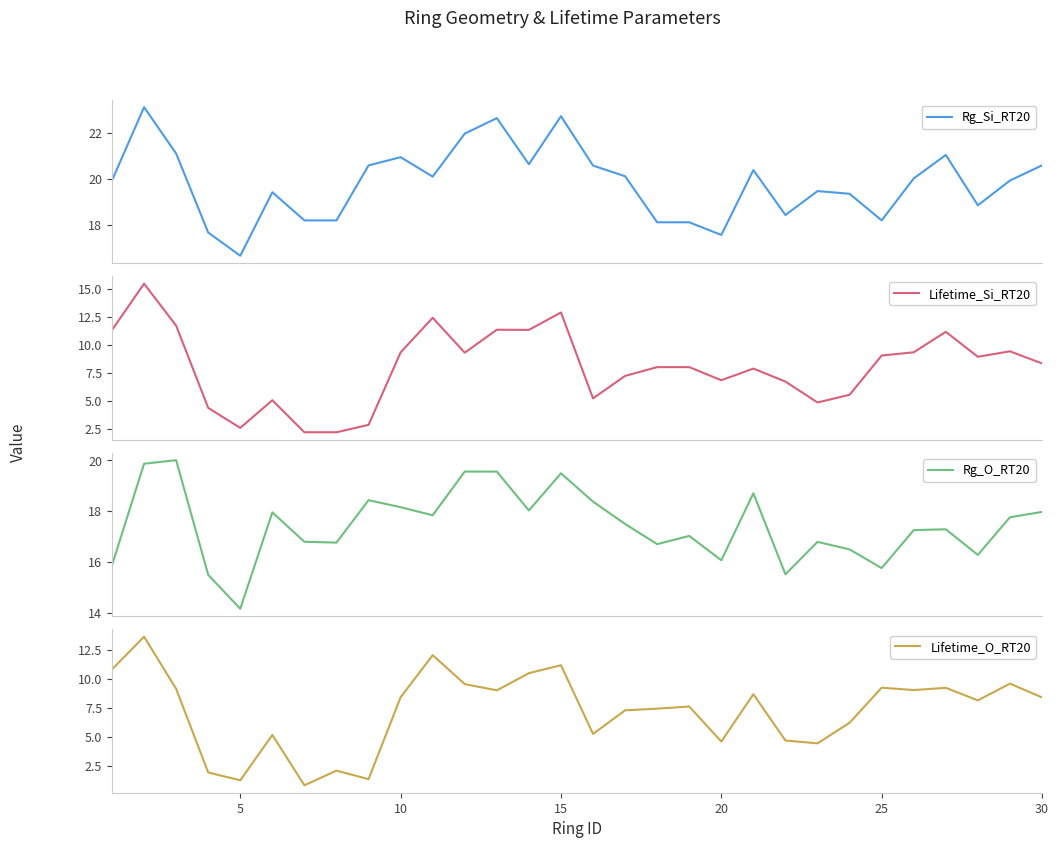

What are all the series names shown in the legend?

Rg_Si_RT20, Lifetime_Si_RT20, Rg_O_RT20, Lifetime_O_RT20